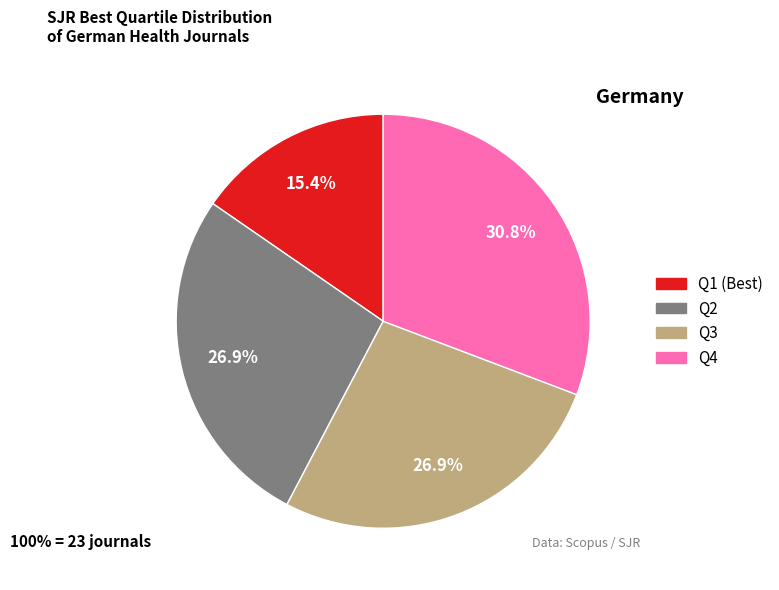

To the nearest percent, what is the combined percentage of Q1 and Q3?

42%